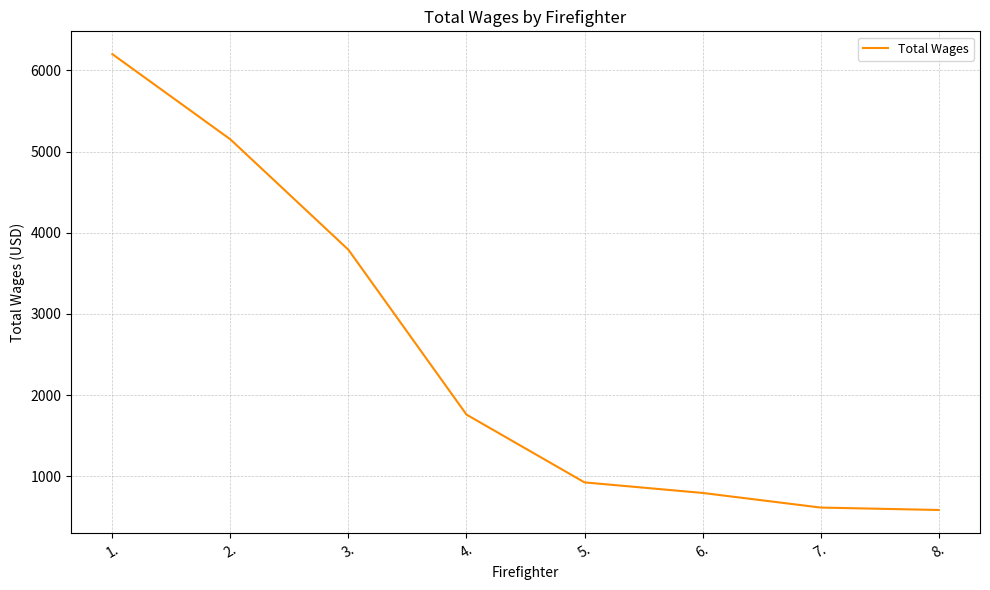

Between 2. and 3., which is larger?

2.